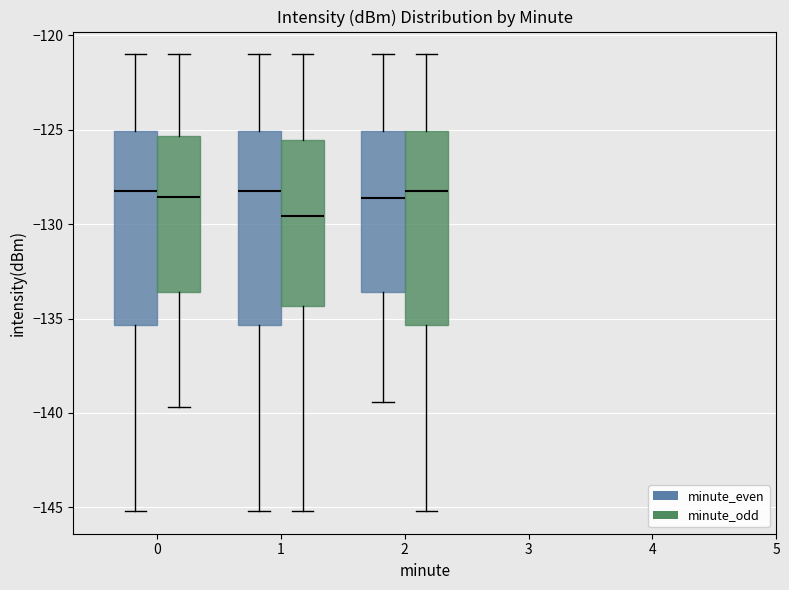

Reading left to right, read every box against the y-axis: the position of its median line, the range the box covers, and the ends of its whiskers. The values are not printed on the chart, so give them approximately, as read against the axis.

0 (minute_even): median -128.0, box -135.5 to -125.0, whiskers -145.0 to -121.0
0 (minute_odd): median -128.5, box -133.5 to -125.5, whiskers -139.5 to -121.0
1 (minute_even): median -128.0, box -135.5 to -125.0, whiskers -145.0 to -121.0
1 (minute_odd): median -129.5, box -134.5 to -125.5, whiskers -145.0 to -121.0
2 (minute_even): median -128.5, box -133.5 to -125.0, whiskers -139.5 to -121.0
2 (minute_odd): median -128.0, box -135.5 to -125.0, whiskers -145.0 to -121.0